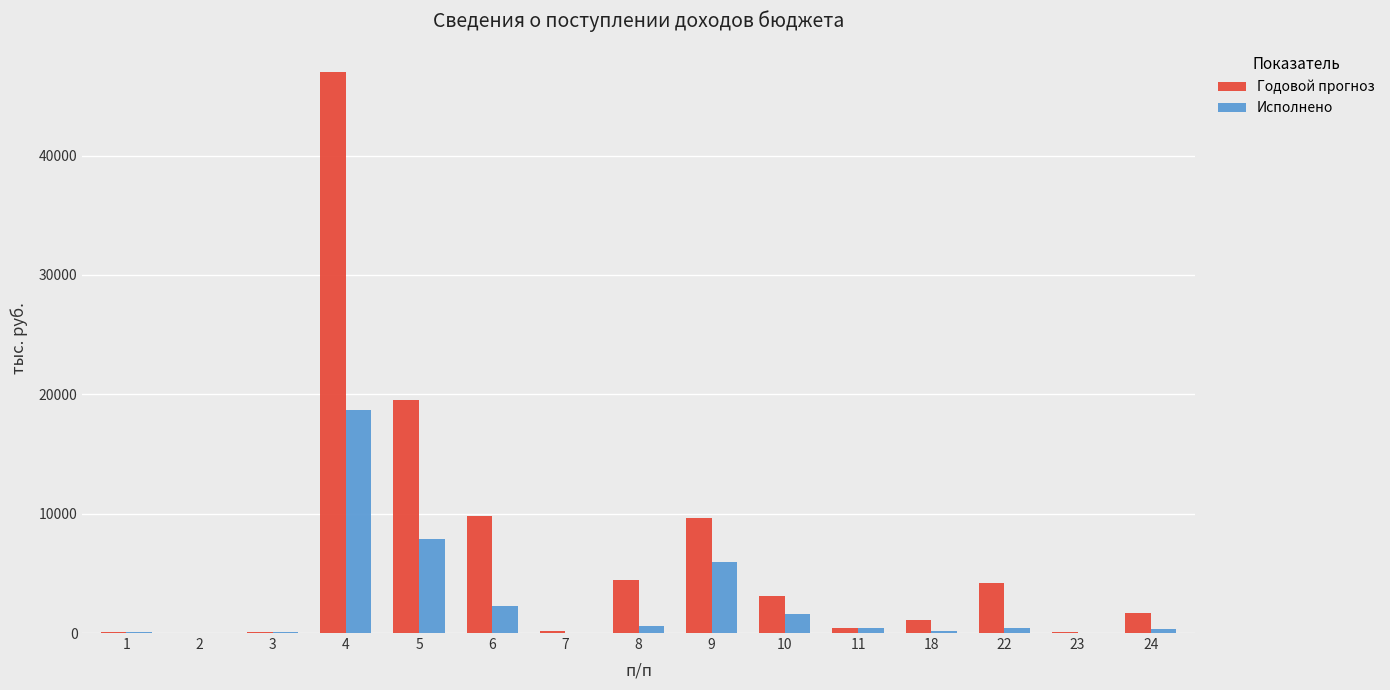

Are the bars horizontal?

No